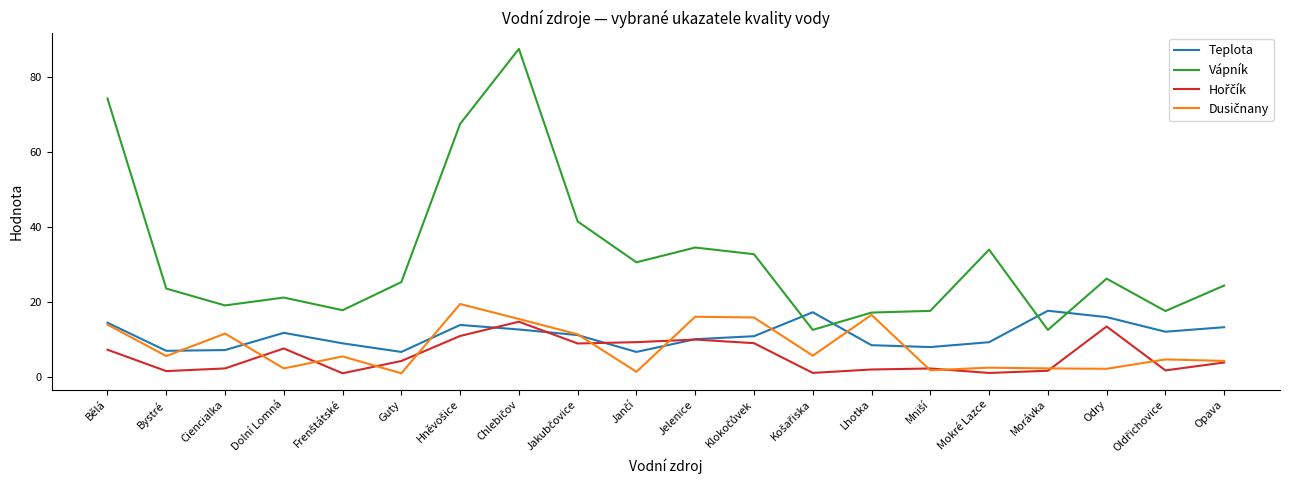

What is the difference between the highest and lowest values at Dolní Lomná?

18.9